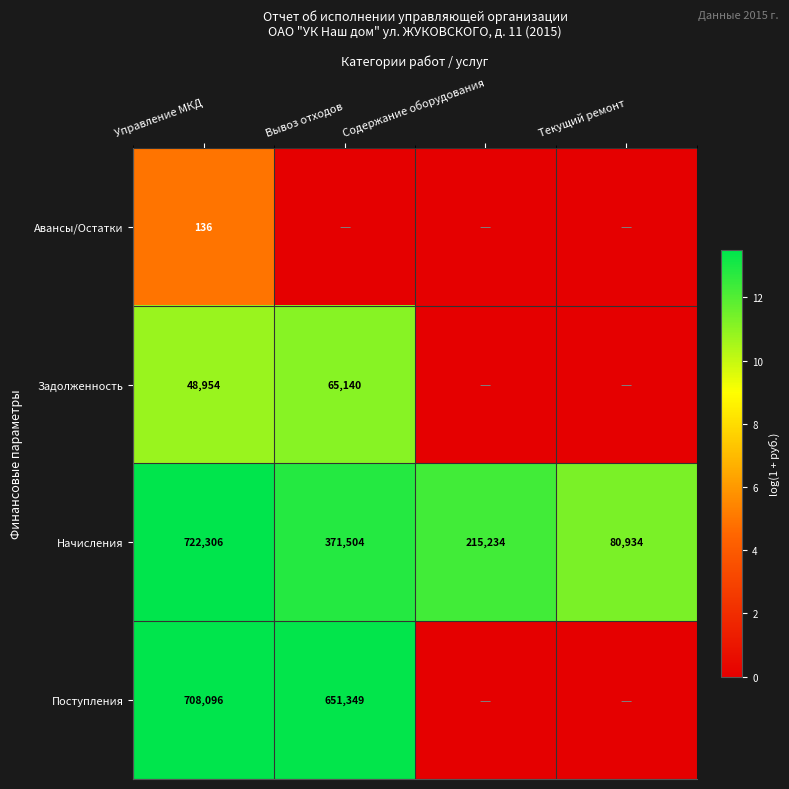

At how many categories does at least one series exceed 3?

4